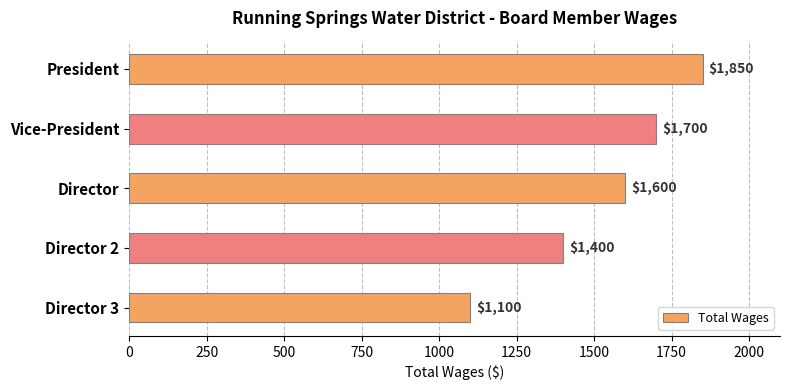

The chart shows a value of 1945 at Director 2. True or false?

False